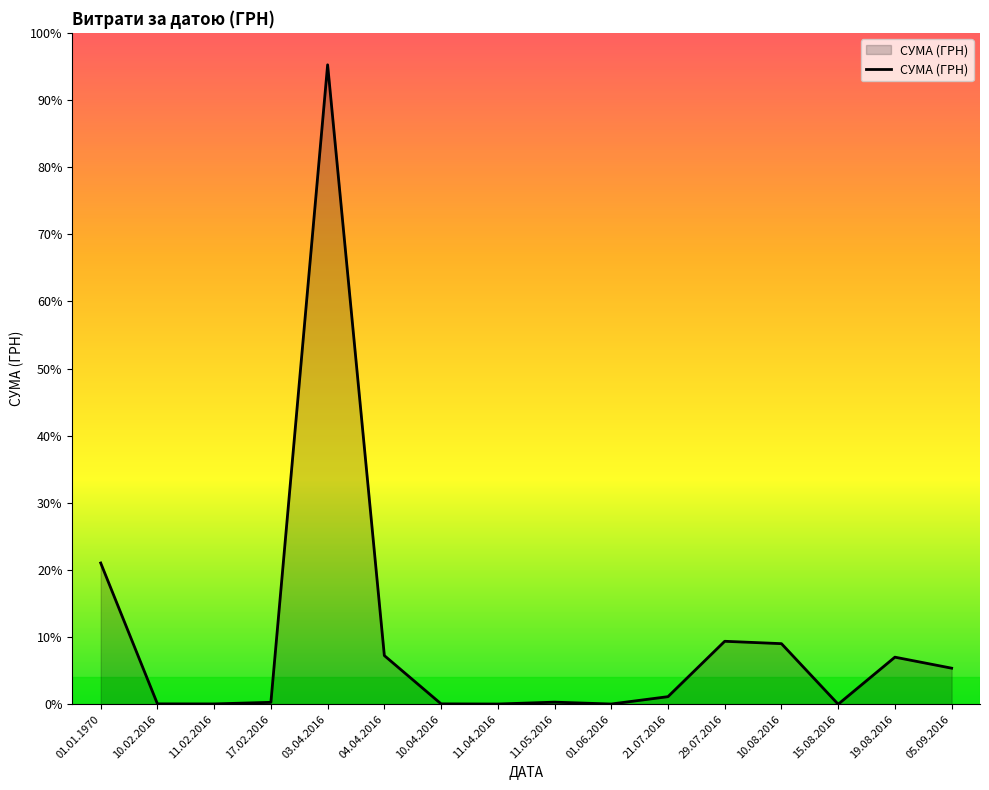

What is the label of the 15th point from the left?

19.08.2016